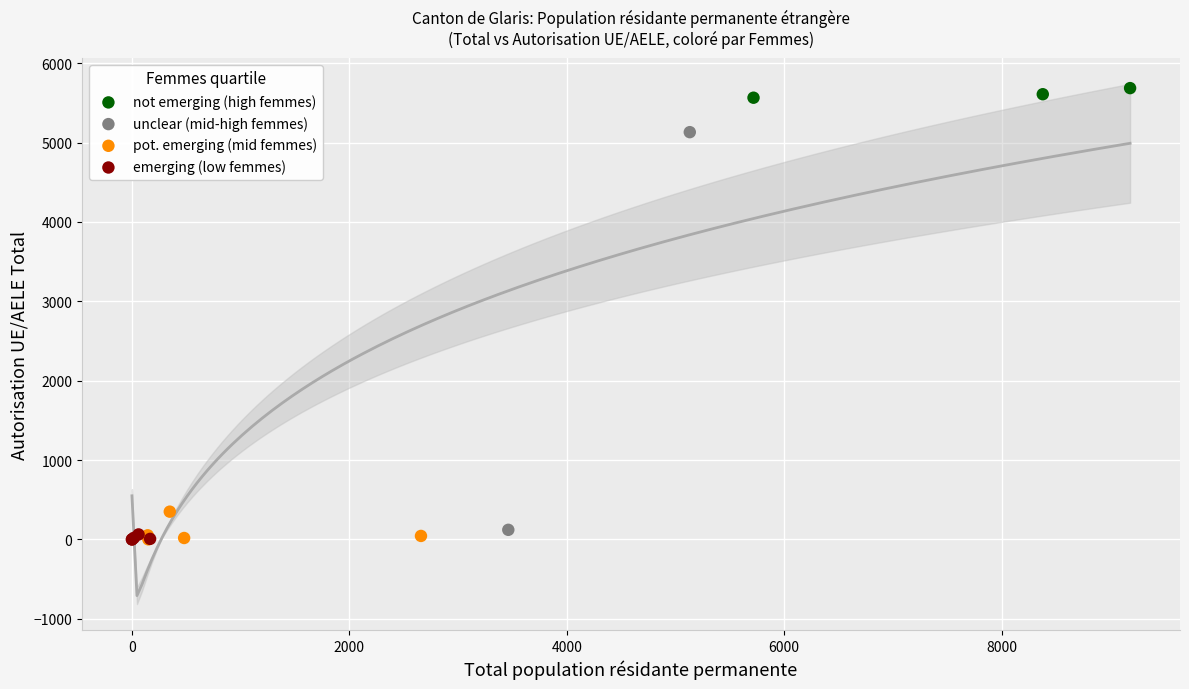

What are all the series names shown in the legend?

not emerging (high femmes), unclear (mid-high femmes), pot. emerging (mid femmes), emerging (low femmes)